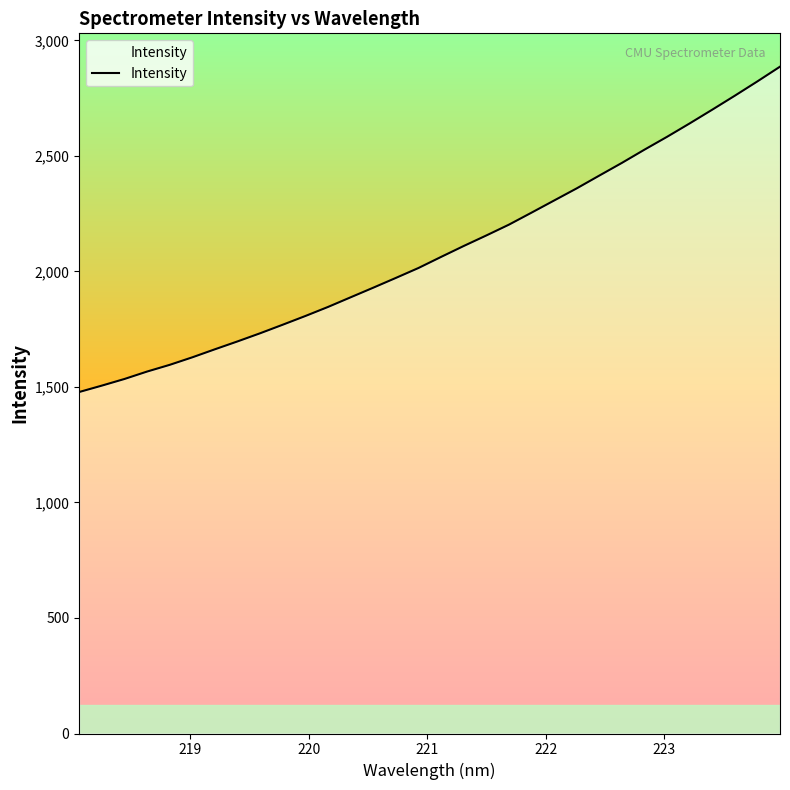

What is the greatest value displayed?

2886.4